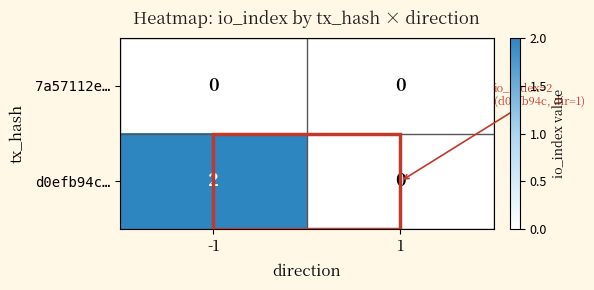

Which series has the widest spread of values?

d0efb94c…